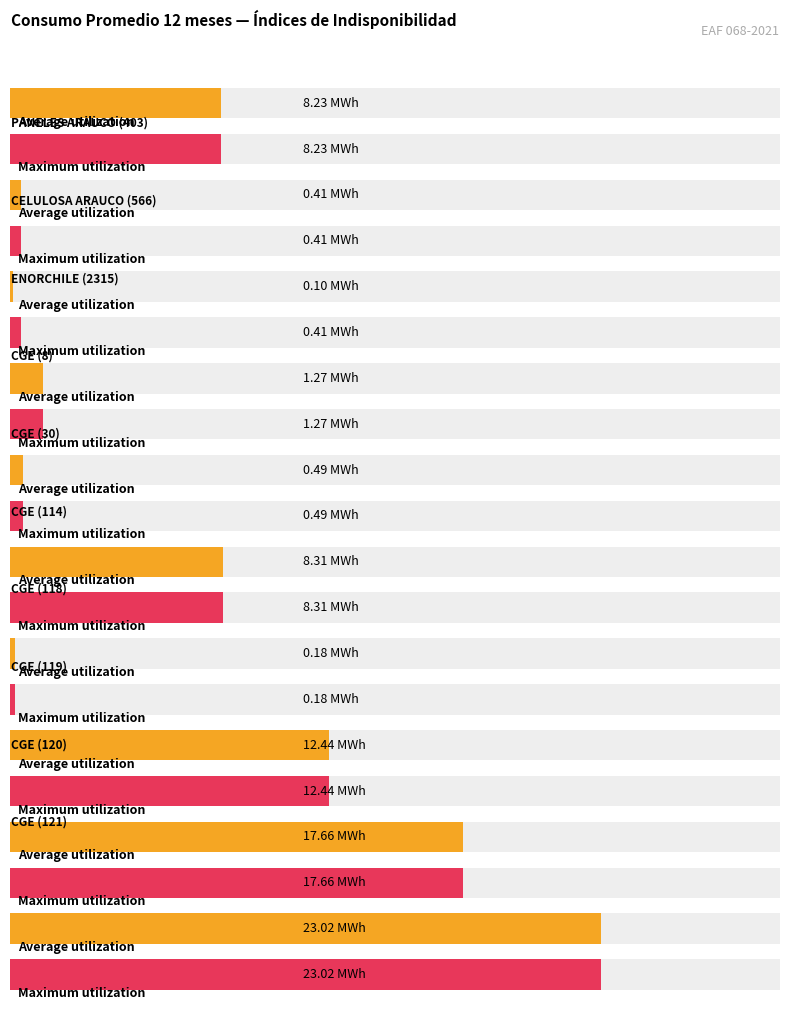

Between CELULOSA ARAUCO (566) and CGE (120), which series saw the biggest shift?

Average utilization